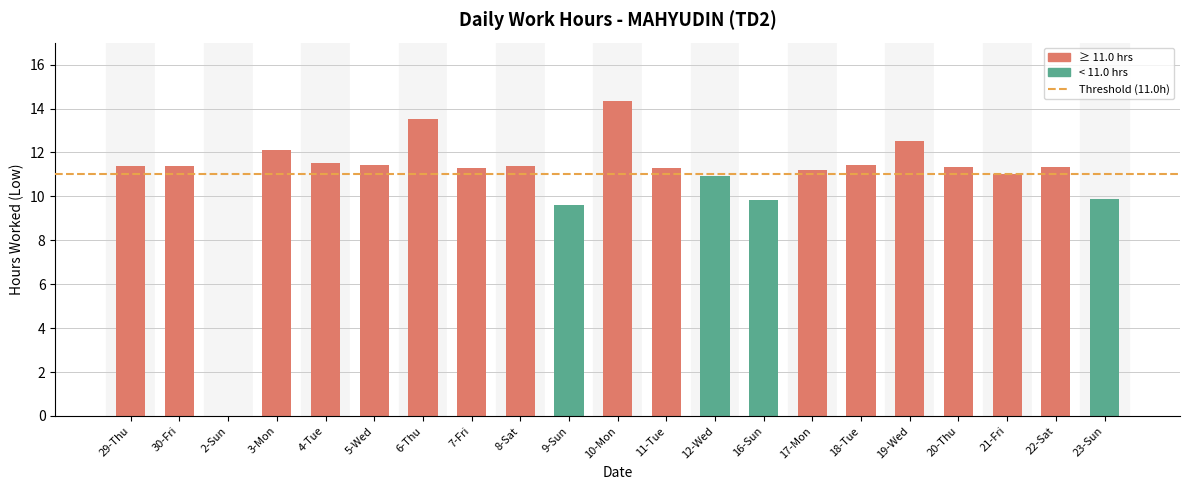

What is the sum of all values?

228.7